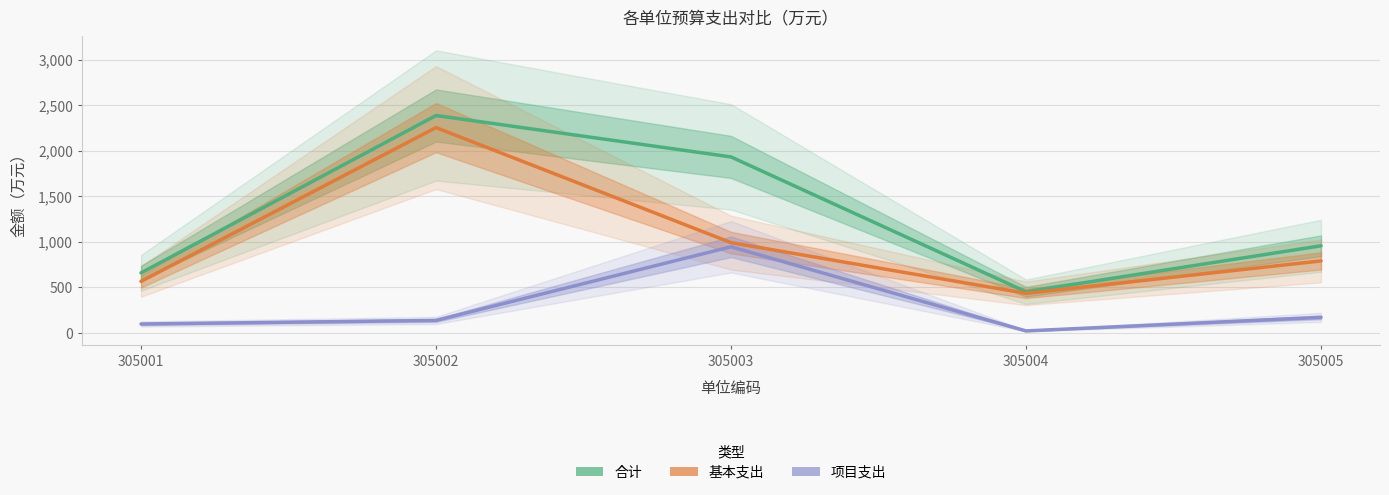

Is it true that 合计 equals 1930.6 at 305003?

True